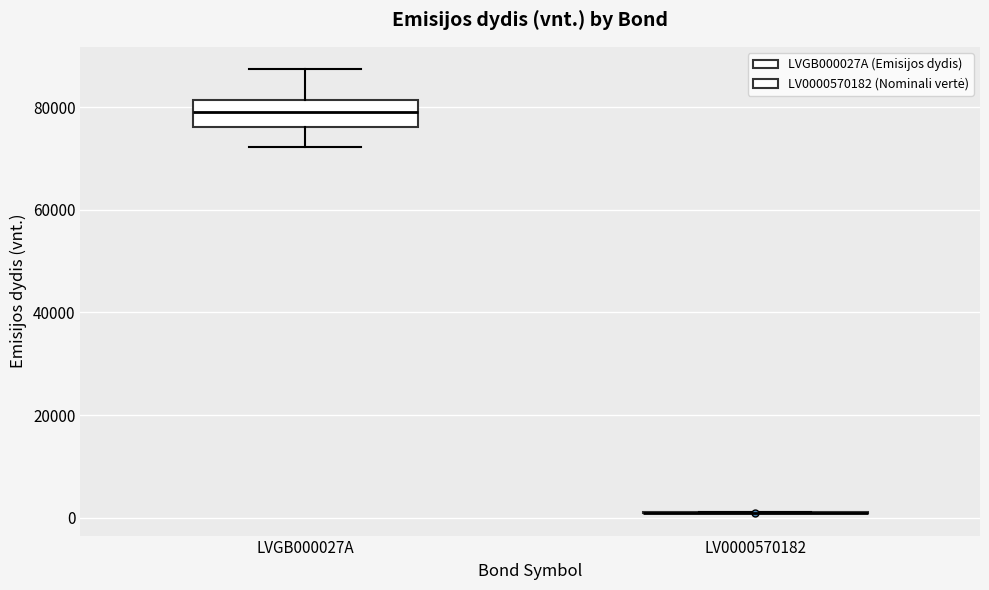

Which box is the tallest, from its lower edge to its upper edge?

LVGB000027A